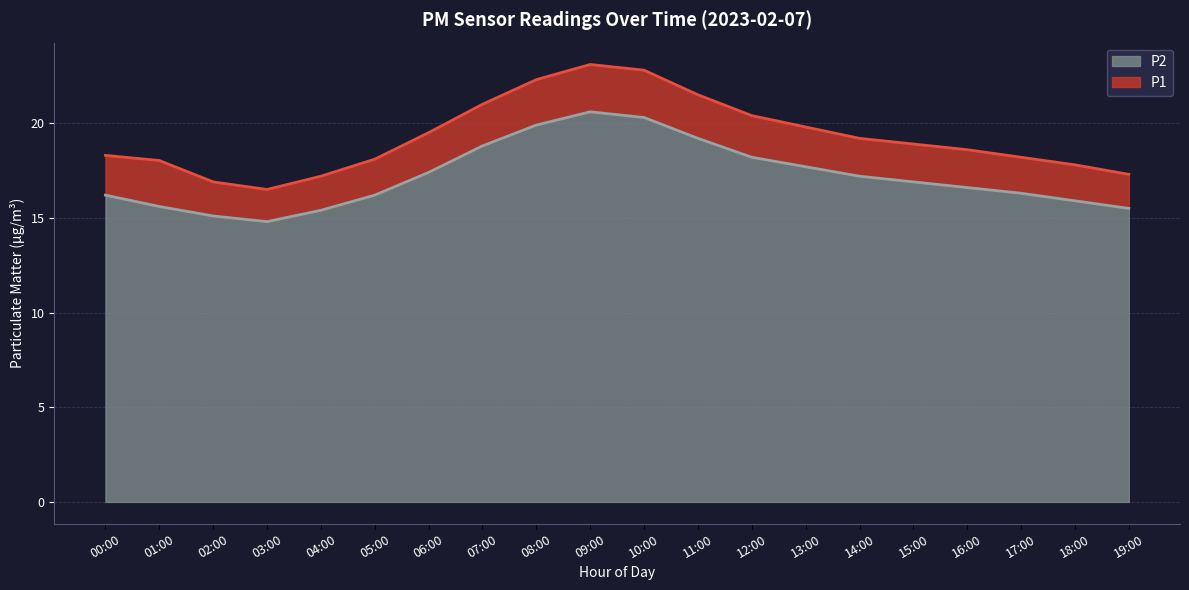

Where is the first local maximum for P1?

09:00